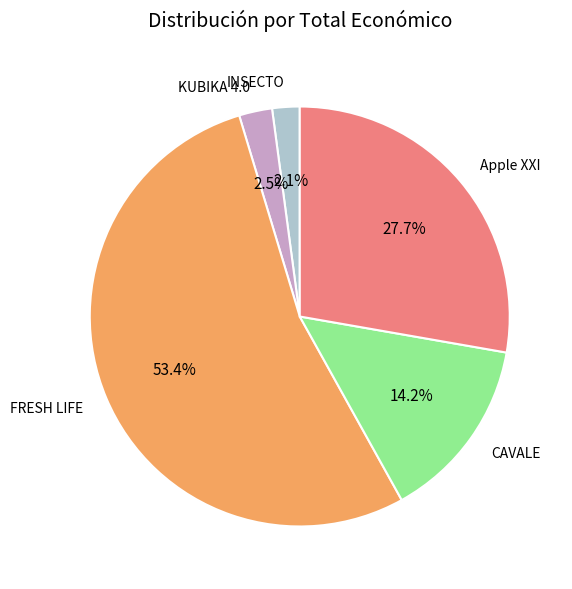

To the nearest percent, what percentage of the pie is CAVALE?

14%